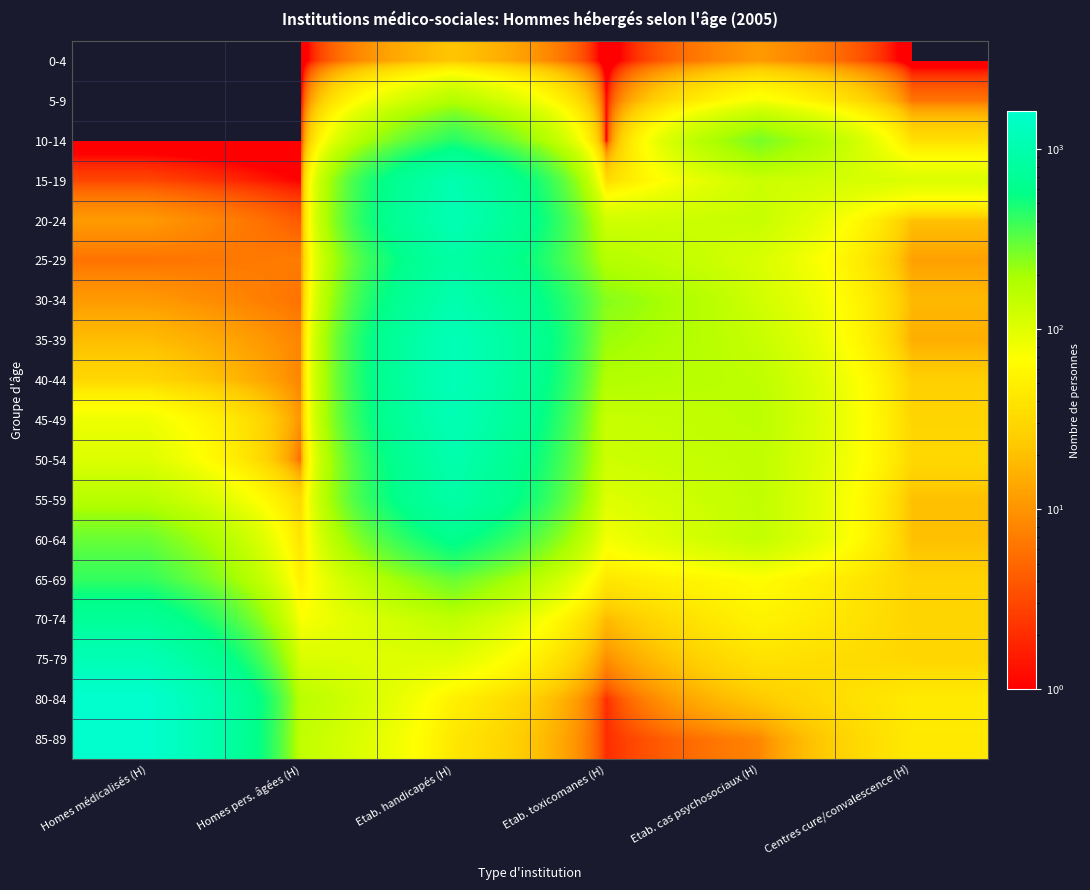

Reading left to right, list all the values displayed in this chart.

0-4: Homes médicalisés (H)=0	Homes pers. âgées (H)=0	Etab. handicapés (H)=22	Etab. toxicomanes (H)=0	Etab. cas psychosociaux (H)=11	Centres cure/convalescence (H)=0
5-9: Homes médicalisés (H)=0	Homes pers. âgées (H)=0	Etab. handicapés (H)=175	Etab. toxicomanes (H)=1	Etab. cas psychosociaux (H)=78	Centres cure/convalescence (H)=6
10-14: Homes médicalisés (H)=0	Homes pers. âgées (H)=0	Etab. handicapés (H)=446	Etab. toxicomanes (H)=0	Etab. cas psychosociaux (H)=268	Centres cure/convalescence (H)=36
15-19: Homes médicalisés (H)=3	Homes pers. âgées (H)=1	Etab. handicapés (H)=1035	Etab. toxicomanes (H)=32	Etab. cas psychosociaux (H)=129	Centres cure/convalescence (H)=107
20-24: Homes médicalisés (H)=11	Homes pers. âgées (H)=4	Etab. handicapés (H)=1089	Etab. toxicomanes (H)=121	Etab. cas psychosociaux (H)=136	Centres cure/convalescence (H)=20
25-29: Homes médicalisés (H)=6	Homes pers. âgées (H)=7	Etab. handicapés (H)=869	Etab. toxicomanes (H)=172	Etab. cas psychosociaux (H)=110	Centres cure/convalescence (H)=12
30-34: Homes médicalisés (H)=11	Homes pers. âgées (H)=6	Etab. handicapés (H)=1005	Etab. toxicomanes (H)=244	Etab. cas psychosociaux (H)=121	Centres cure/convalescence (H)=18
35-39: Homes médicalisés (H)=19	Homes pers. âgées (H)=8	Etab. handicapés (H)=1184	Etab. toxicomanes (H)=214	Etab. cas psychosociaux (H)=137	Centres cure/convalescence (H)=15
40-44: Homes médicalisés (H)=30	Homes pers. âgées (H)=8	Etab. handicapés (H)=1182	Etab. toxicomanes (H)=177	Etab. cas psychosociaux (H)=152	Centres cure/convalescence (H)=26
45-49: Homes médicalisés (H)=84	Homes pers. âgées (H)=10	Etab. handicapés (H)=1125	Etab. toxicomanes (H)=134	Etab. cas psychosociaux (H)=156	Centres cure/convalescence (H)=29
50-54: Homes médicalisés (H)=104	Homes pers. âgées (H)=5	Etab. handicapés (H)=984	Etab. toxicomanes (H)=127	Etab. cas psychosociaux (H)=148	Centres cure/convalescence (H)=31
55-59: Homes médicalisés (H)=164	Homes pers. âgées (H)=31	Etab. handicapés (H)=898	Etab. toxicomanes (H)=102	Etab. cas psychosociaux (H)=147	Centres cure/convalescence (H)=20
60-64: Homes médicalisés (H)=297	Homes pers. âgées (H)=39	Etab. handicapés (H)=601	Etab. toxicomanes (H)=77	Etab. cas psychosociaux (H)=143	Centres cure/convalescence (H)=20
65-69: Homes médicalisés (H)=410	Homes pers. âgées (H)=50	Etab. handicapés (H)=295	Etab. toxicomanes (H)=42	Etab. cas psychosociaux (H)=66	Centres cure/convalescence (H)=28
70-74: Homes médicalisés (H)=715	Homes pers. âgées (H)=71	Etab. handicapés (H)=149	Etab. toxicomanes (H)=18	Etab. cas psychosociaux (H)=54	Centres cure/convalescence (H)=29
75-79: Homes médicalisés (H)=1122	Homes pers. âgées (H)=109	Etab. handicapés (H)=99	Etab. toxicomanes (H)=9	Etab. cas psychosociaux (H)=38	Centres cure/convalescence (H)=30
80-84: Homes médicalisés (H)=1636	Homes pers. âgées (H)=159	Etab. handicapés (H)=51	Etab. toxicomanes (H)=2	Etab. cas psychosociaux (H)=23	Centres cure/convalescence (H)=45
85-89: Homes médicalisés (H)=1627	Homes pers. âgées (H)=146	Etab. handicapés (H)=42	Etab. toxicomanes (H)=2	Etab. cas psychosociaux (H)=8	Centres cure/convalescence (H)=44